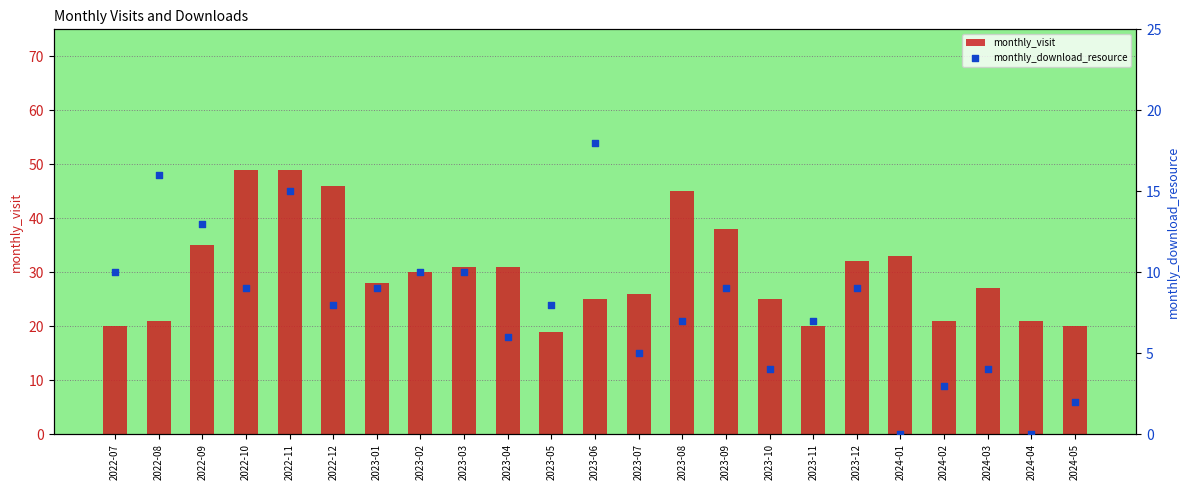

At how many categories does at least one series exceed 35?

5